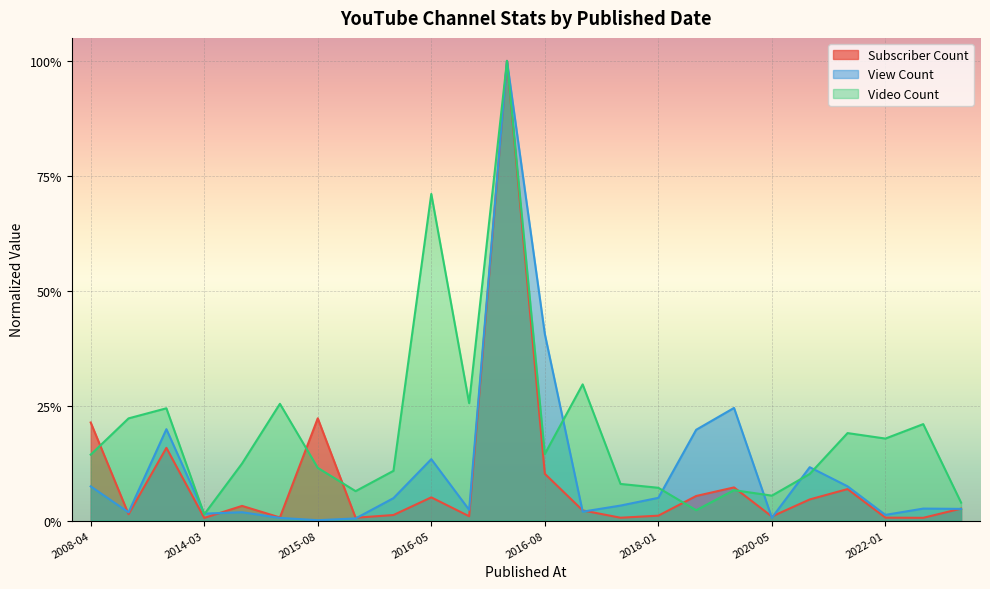

What is the label of the 11th point from the left?

2016-06-23